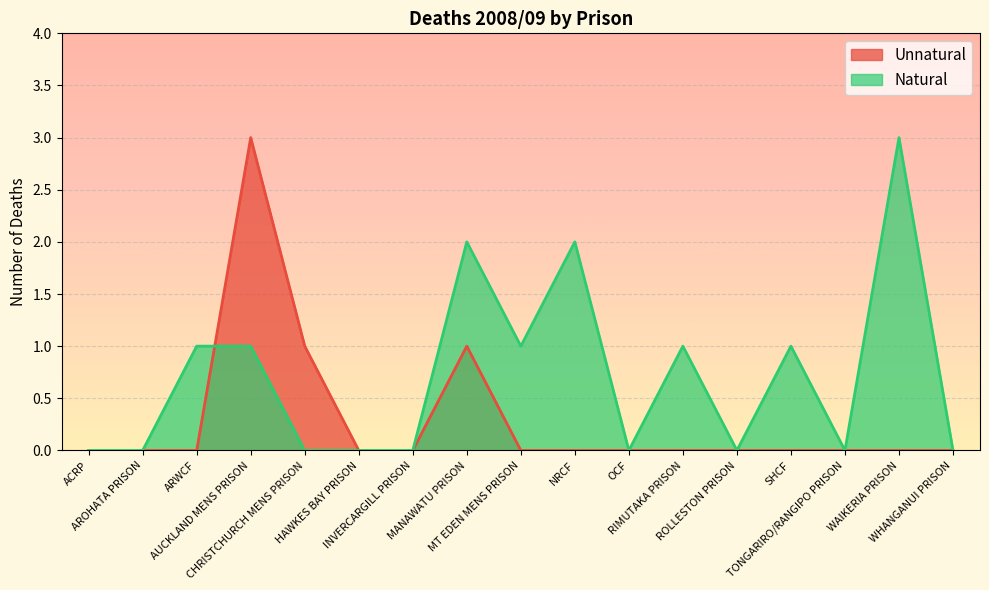

At which label is Unnatural closest to 1?

CHRISTCHURCH MENS PRISON